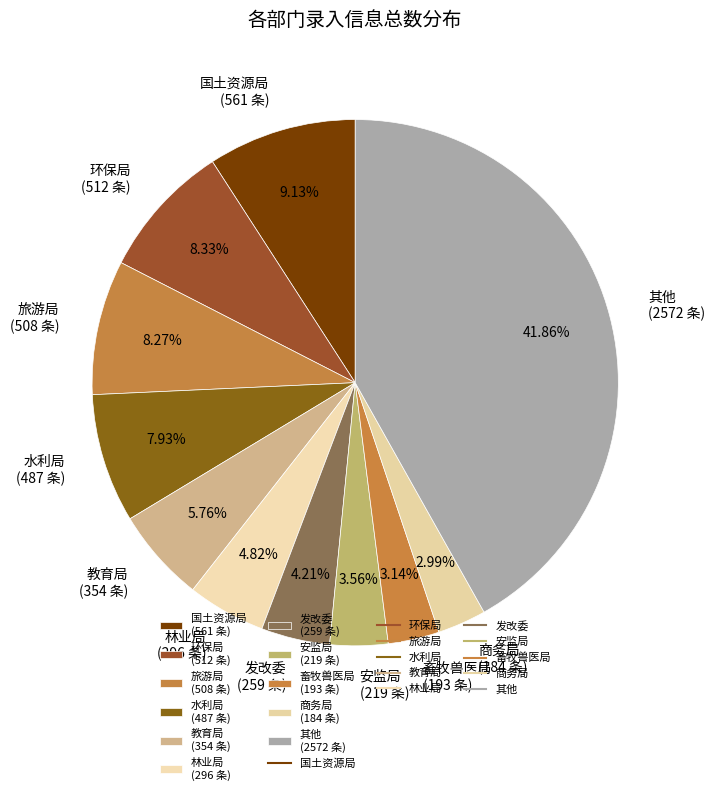

Do 商务局 (184 条) and 安监局 (219 条) together represent more than half of the pie?

No